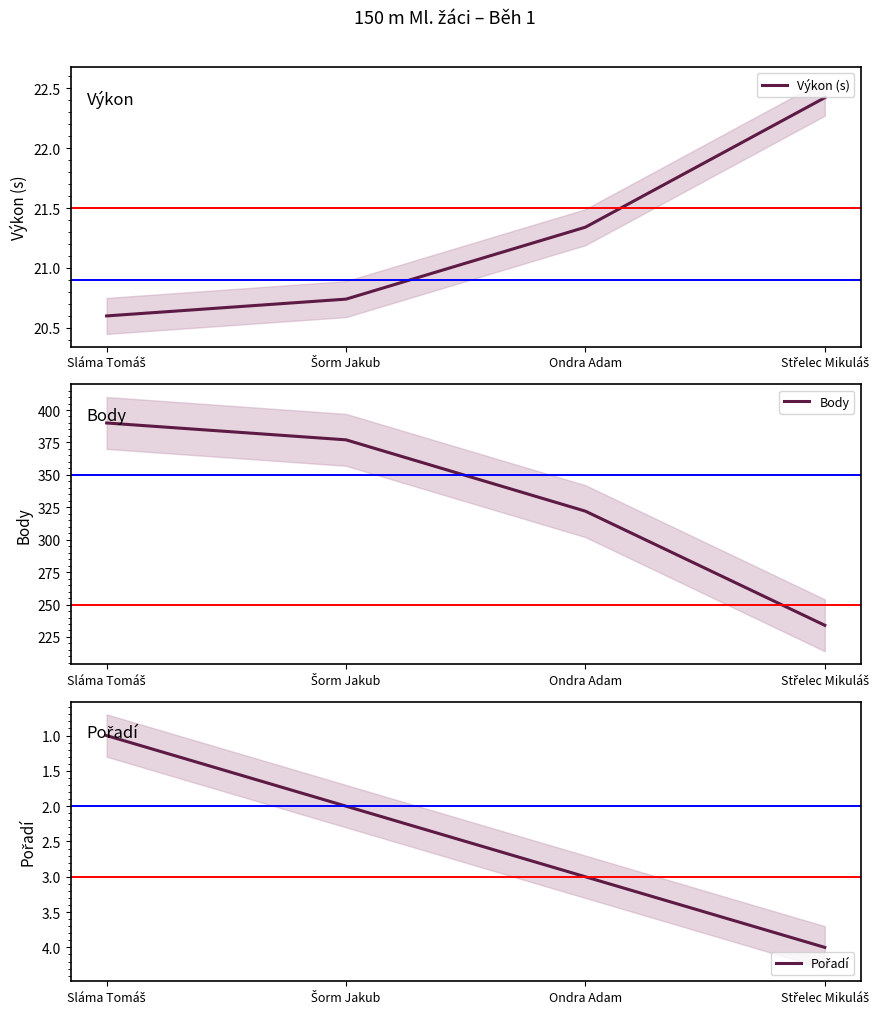

Which series has the widest spread of values?

Body